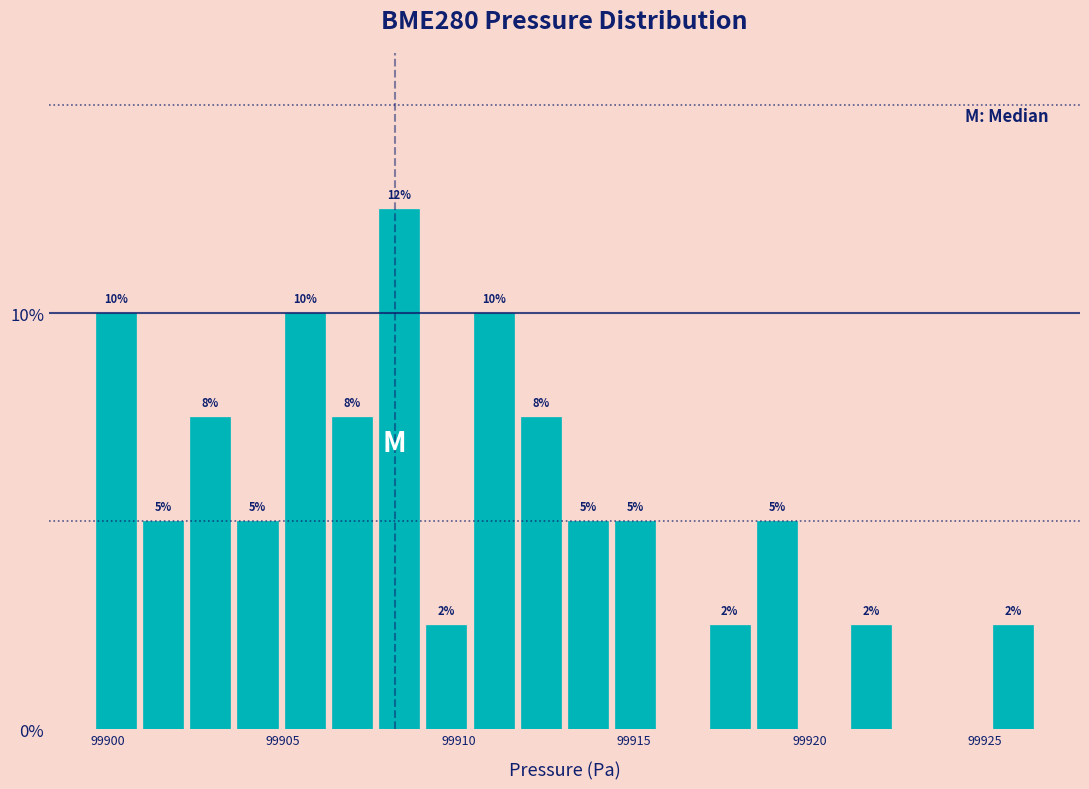

Around what value on the x-axis is the tallest bar? Give the approximate position of its centre, as read against the axis.

99908.5